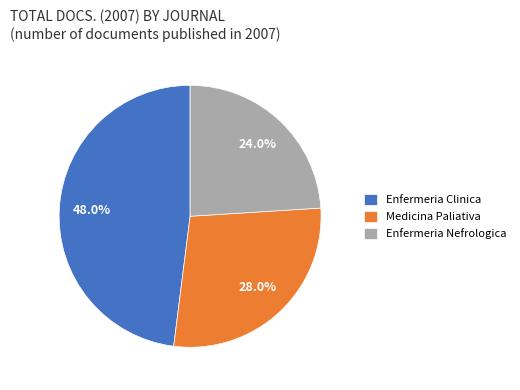

Is there a majority slice in this chart?

No